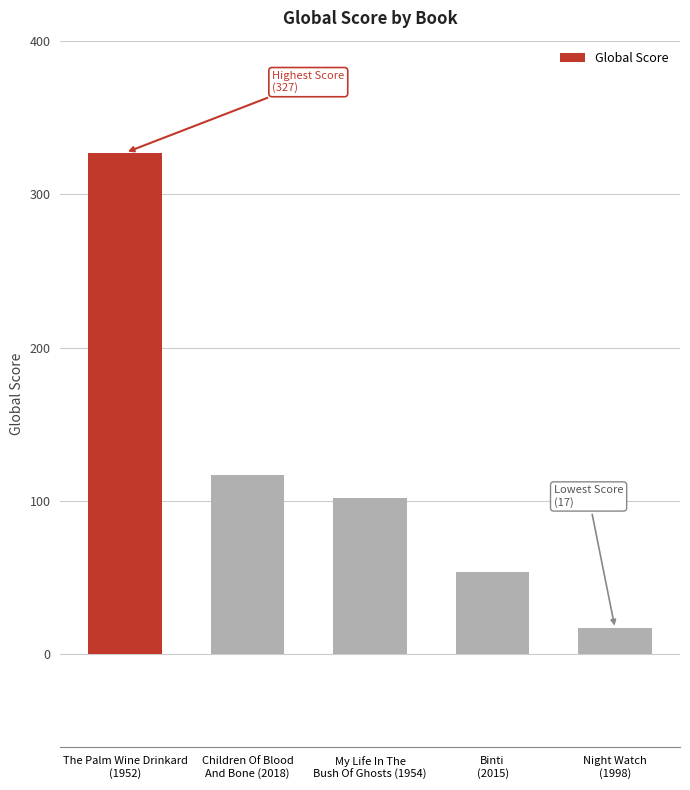

Does the chart contain any negative values?

No